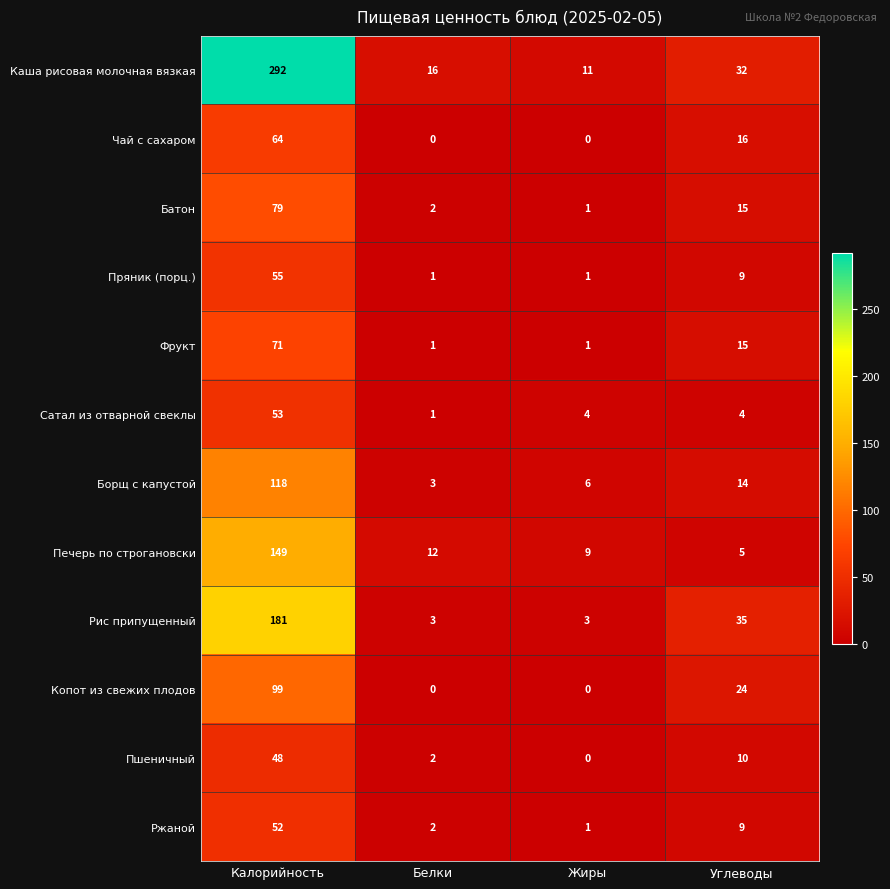

Which label corresponds to the largest value in the chart?

Калорийность